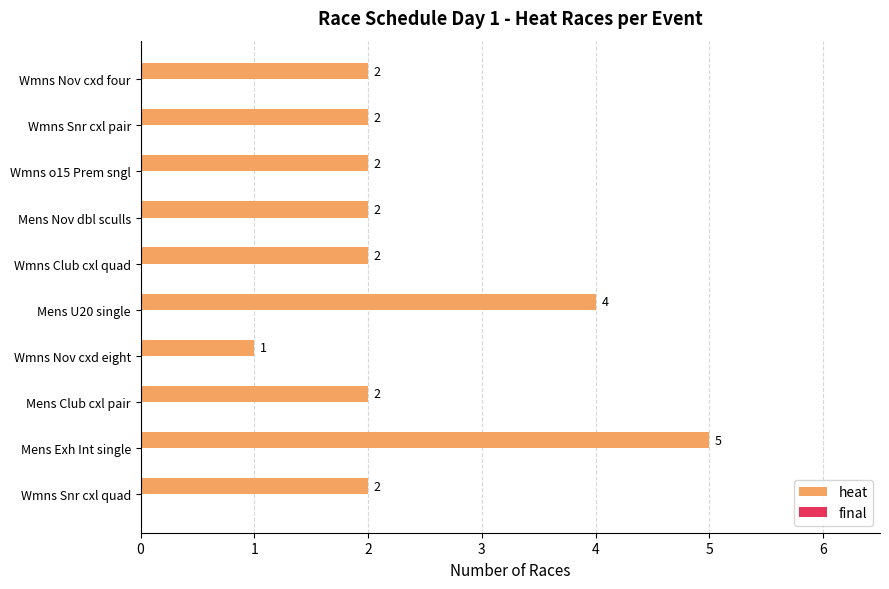

What is the difference between the second highest and minimum values?

3